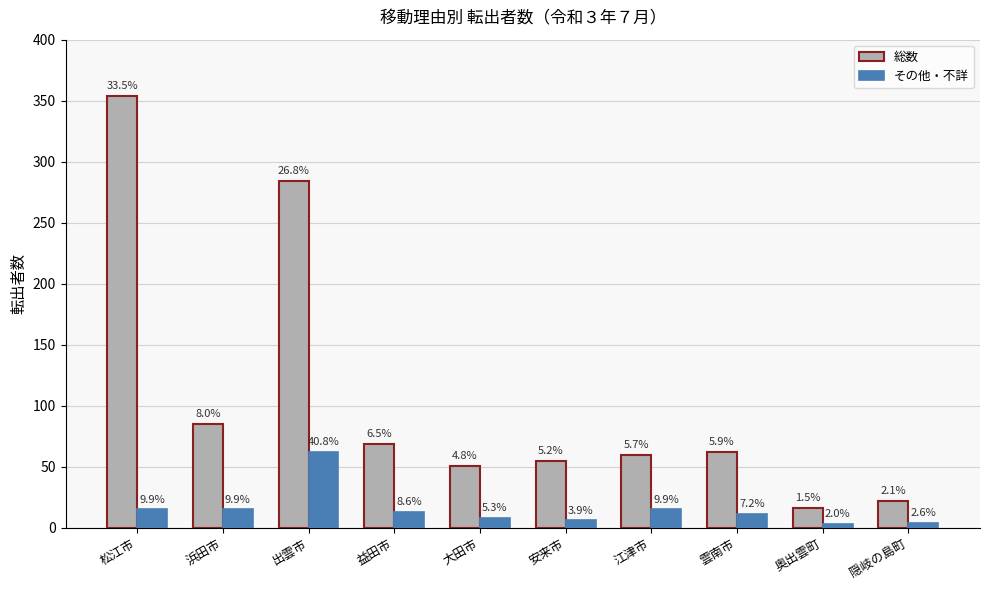

How many bars are there in each group?

2